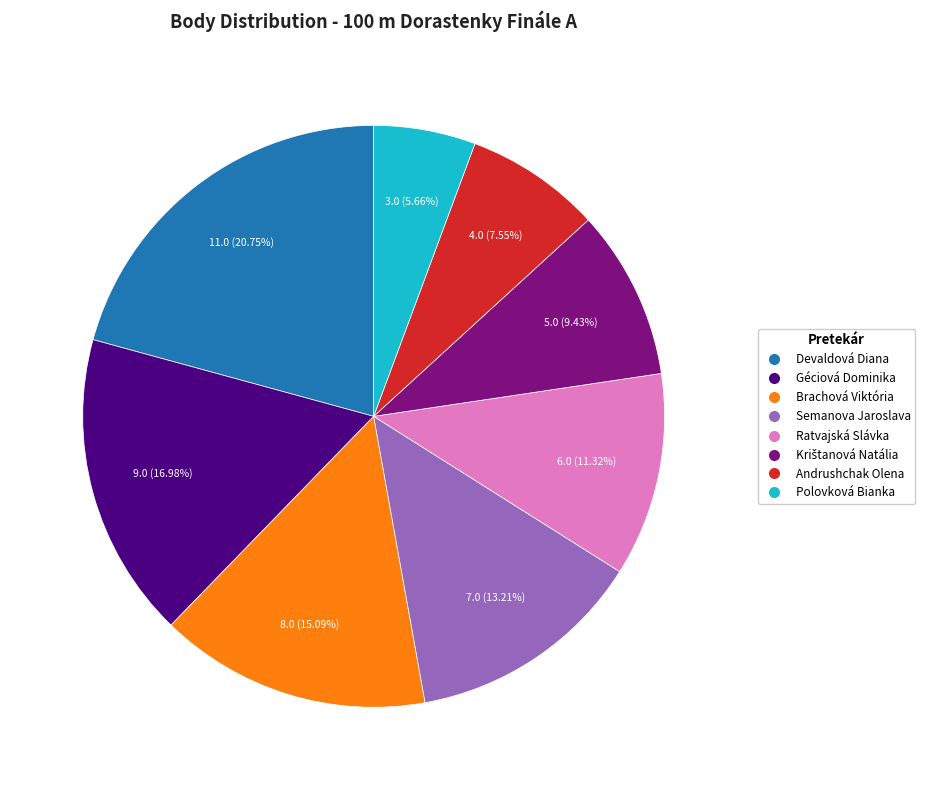

To the nearest percent, what is the difference between the largest and smallest slice percentages?

15%